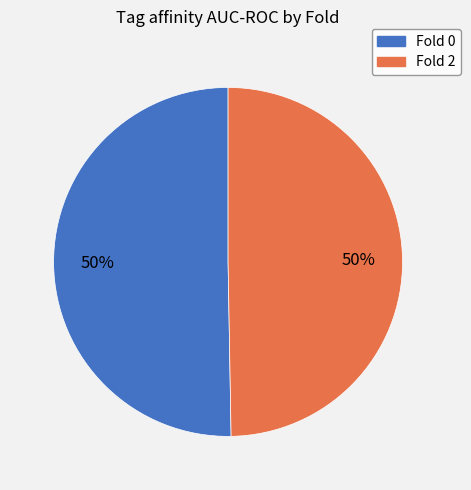

The Fold 2 slice represents 50% of the pie. True or false?

True